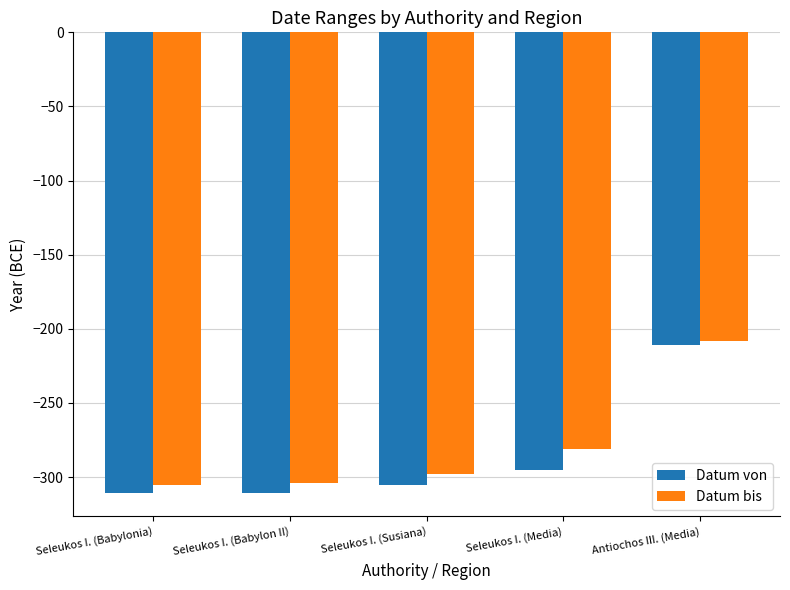

At Seleukos I. (Babylonia), list the series in order from smallest to largest.

Datum von, Datum bis